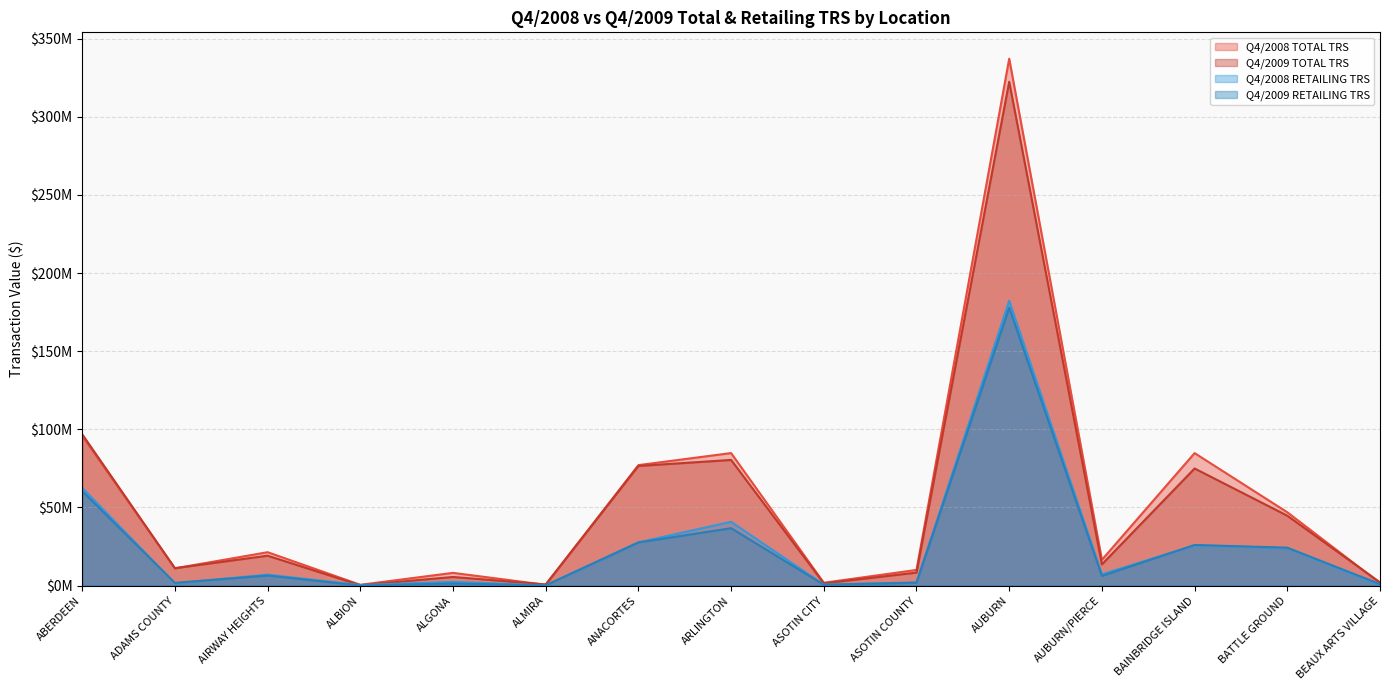

List the labels in order of Q4/2009 RETAILING TRS value, smallest first.

ALBION, ALMIRA, ASOTIN CITY, BEAUX ARTS VILLAGE, ALGONA, ADAMS COUNTY, ASOTIN COUNTY, AUBURN/PIERCE, AIRWAY HEIGHTS, BATTLE GROUND, BAINBRIDGE ISLAND, ANACORTES, ARLINGTON, ABERDEEN, AUBURN